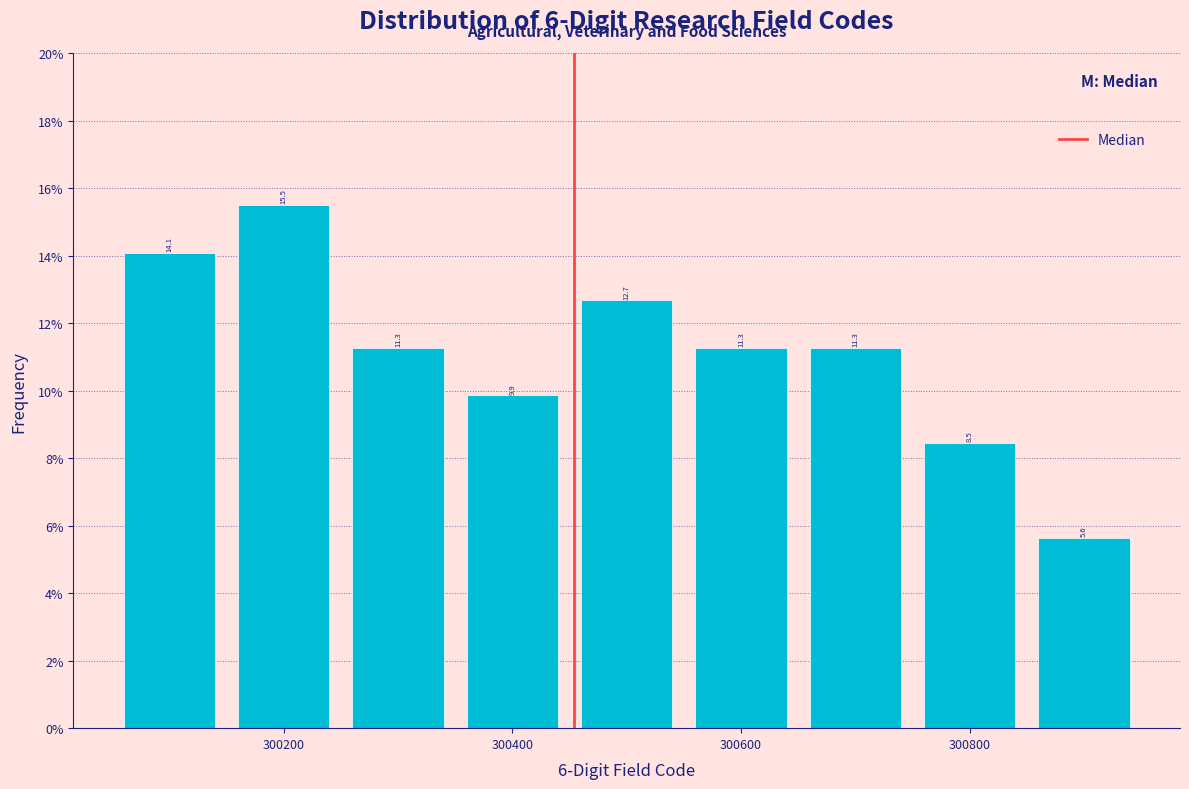

How tall is the bar that spans 300150 to 300250 on the x-axis? The bar edges are not printed on the chart, so give them approximately, as read against the axis.

15.5